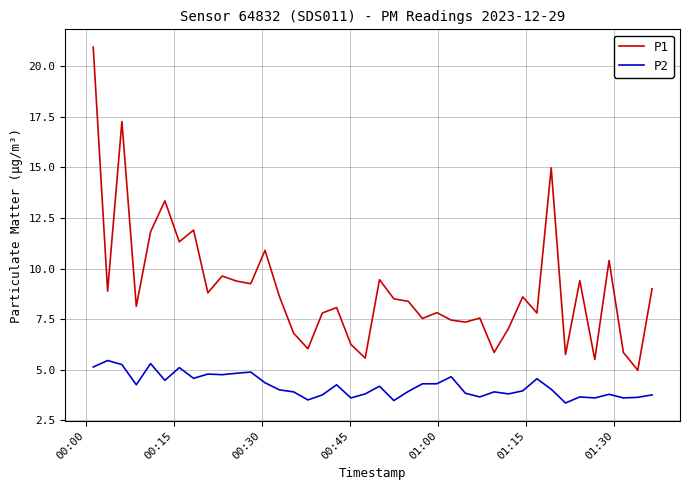

List the series in order of their peak value, highest first.

P1, P2